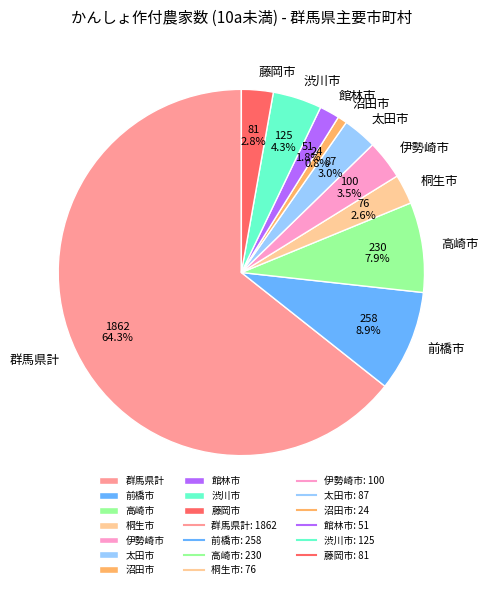

Approximately how many times larger is the value at 藤岡市 compared to 高崎市?

0.4